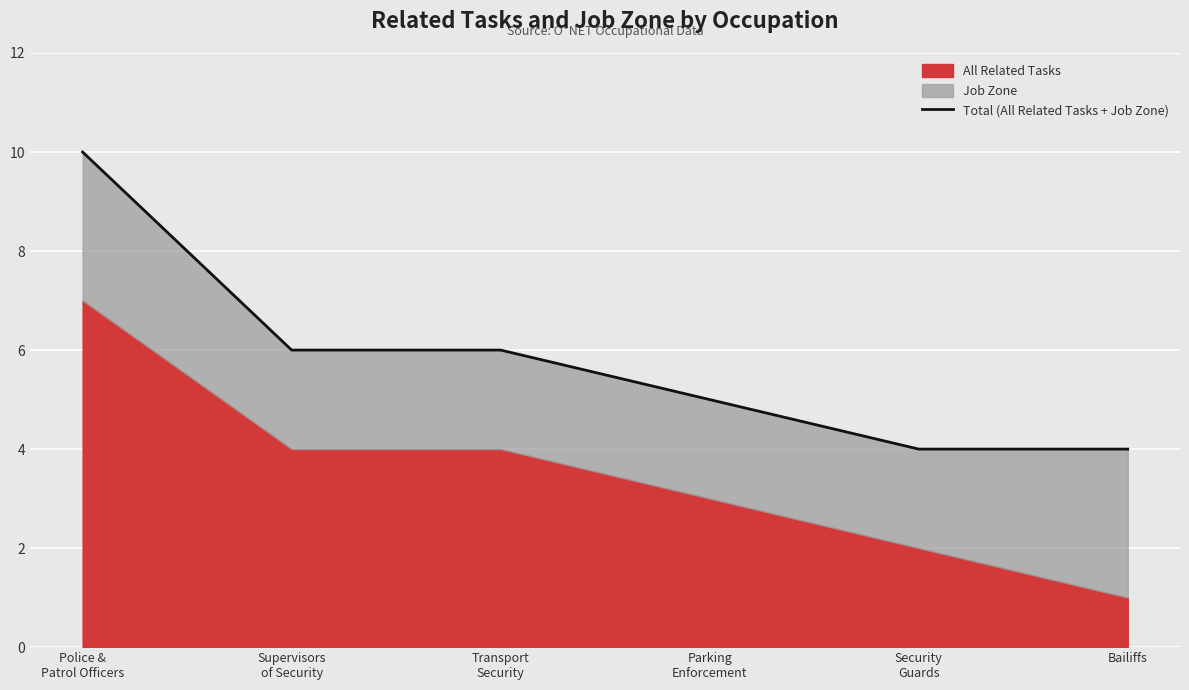

What is the smallest value displayed?

4